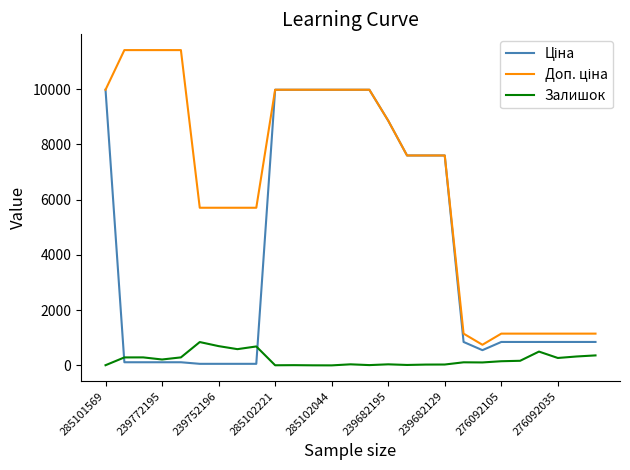

What is the highest value of the Залишок series?

845.0